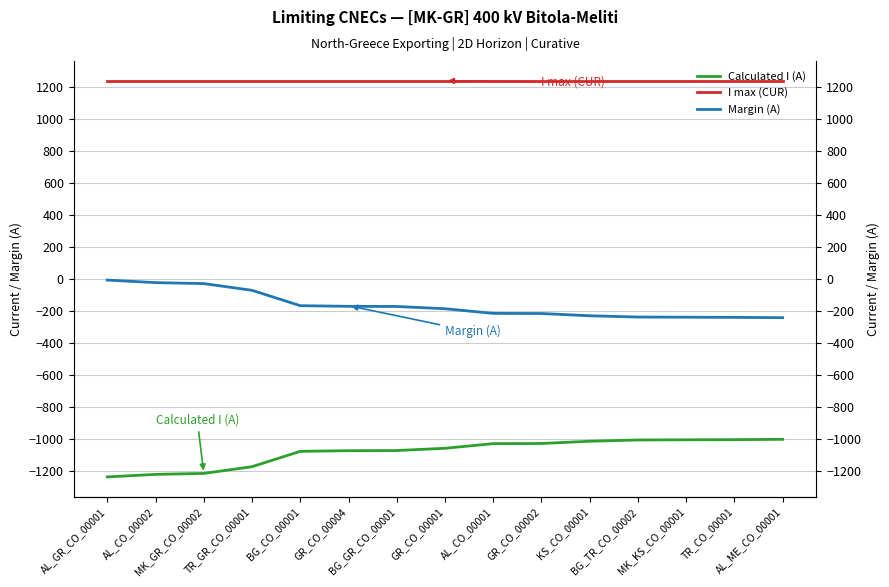

What is the difference between the highest and lowest values at AL_GR_CO_00001?

2475